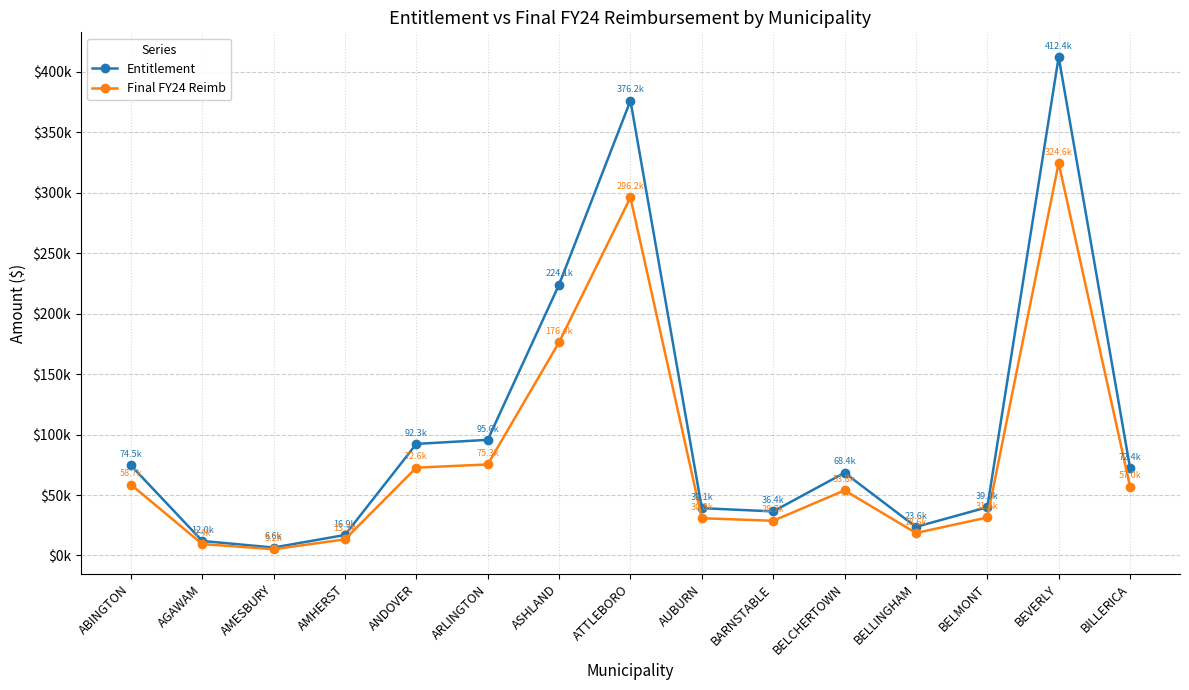

At which label does Final FY24 Reimb reach its minimum?

AMESBURY